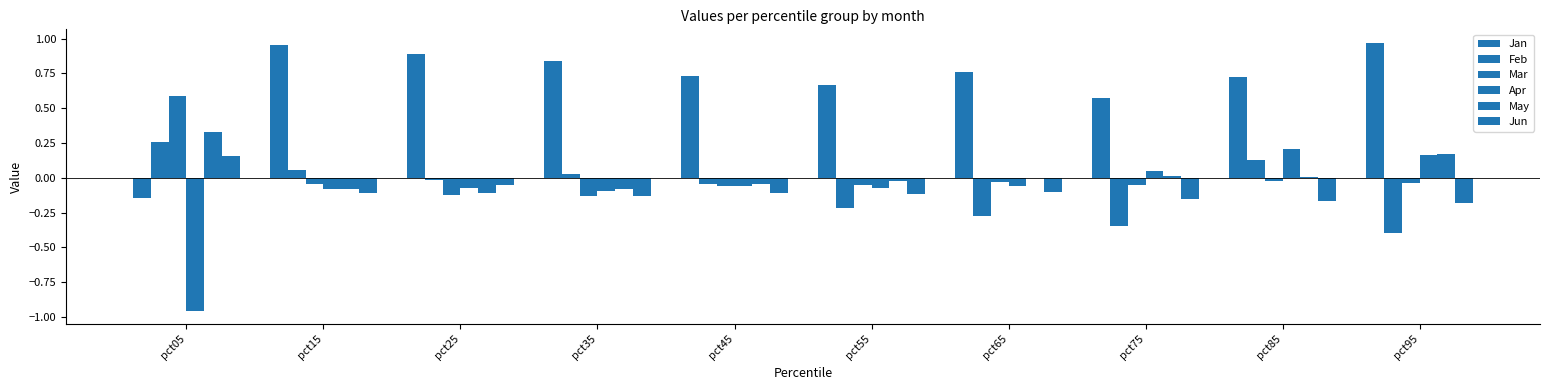

At how many categories does at least one series exceed 0?

10